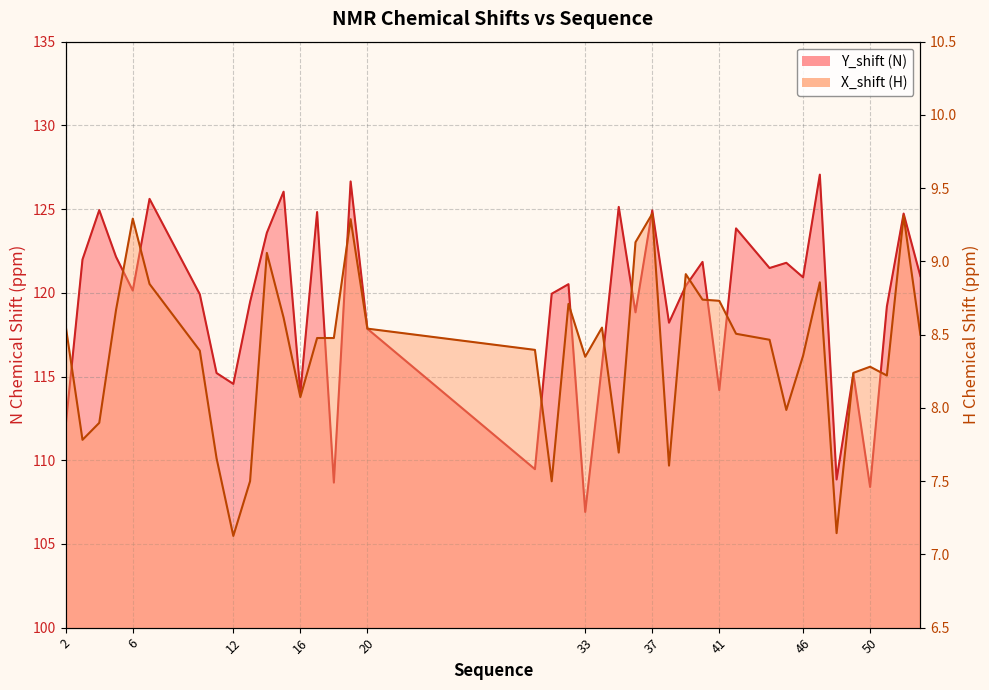

True or false: X_shift has more than 0 points higher than both neighbors.

True